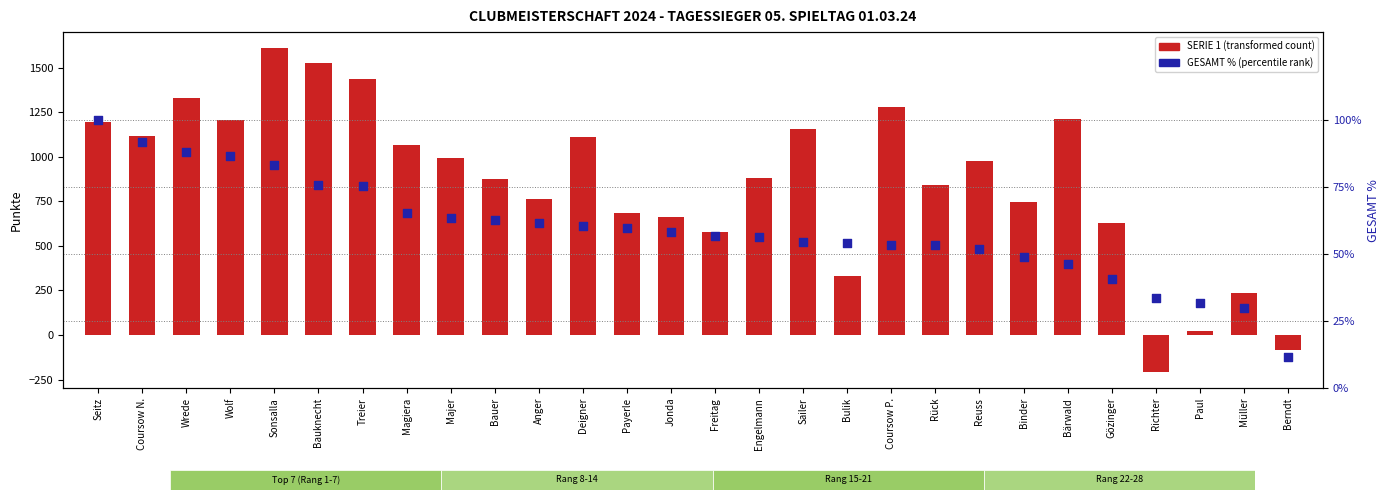

At which category is the sum across all series the highest?

Sonsalla